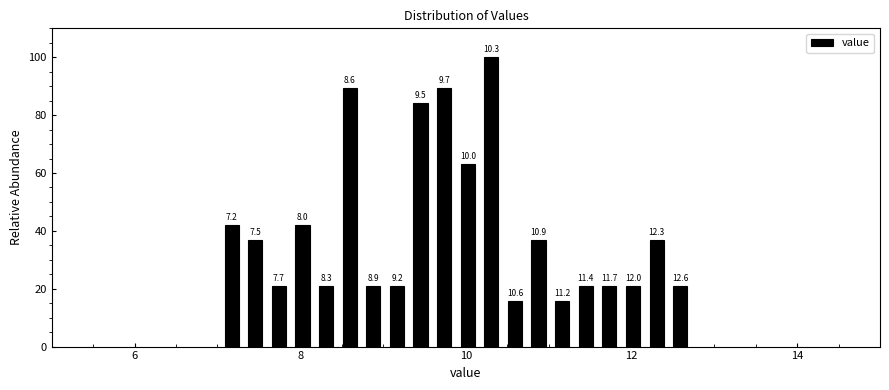

Read against the x-axis, roughly where is the centre of the tallest bar?

10.4